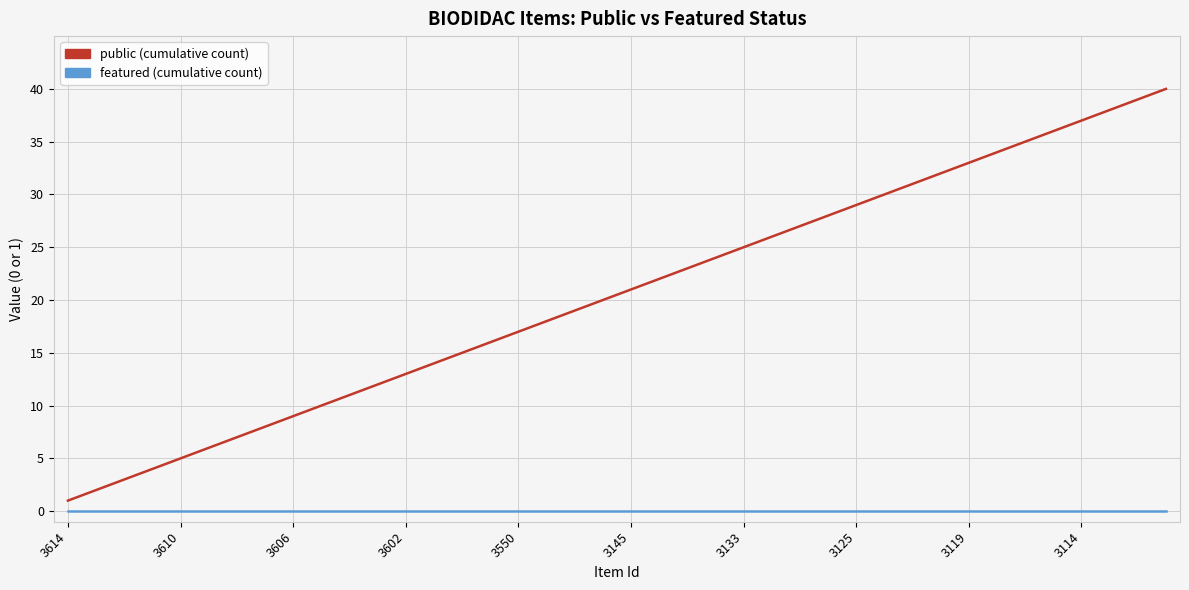

At which label is featured (cumulative count) closest to 0?

3614